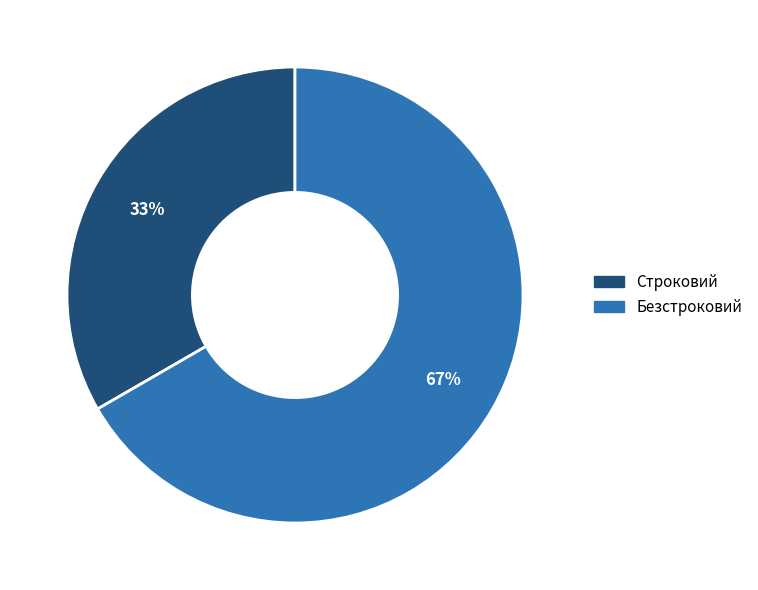

Rank the categories by value from lowest to highest.

Строковий, Безстроковий